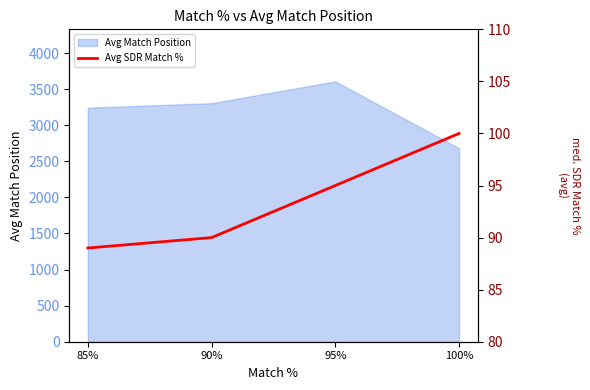

True or false: Avg Match Position has more than 1 interior local peaks.

False